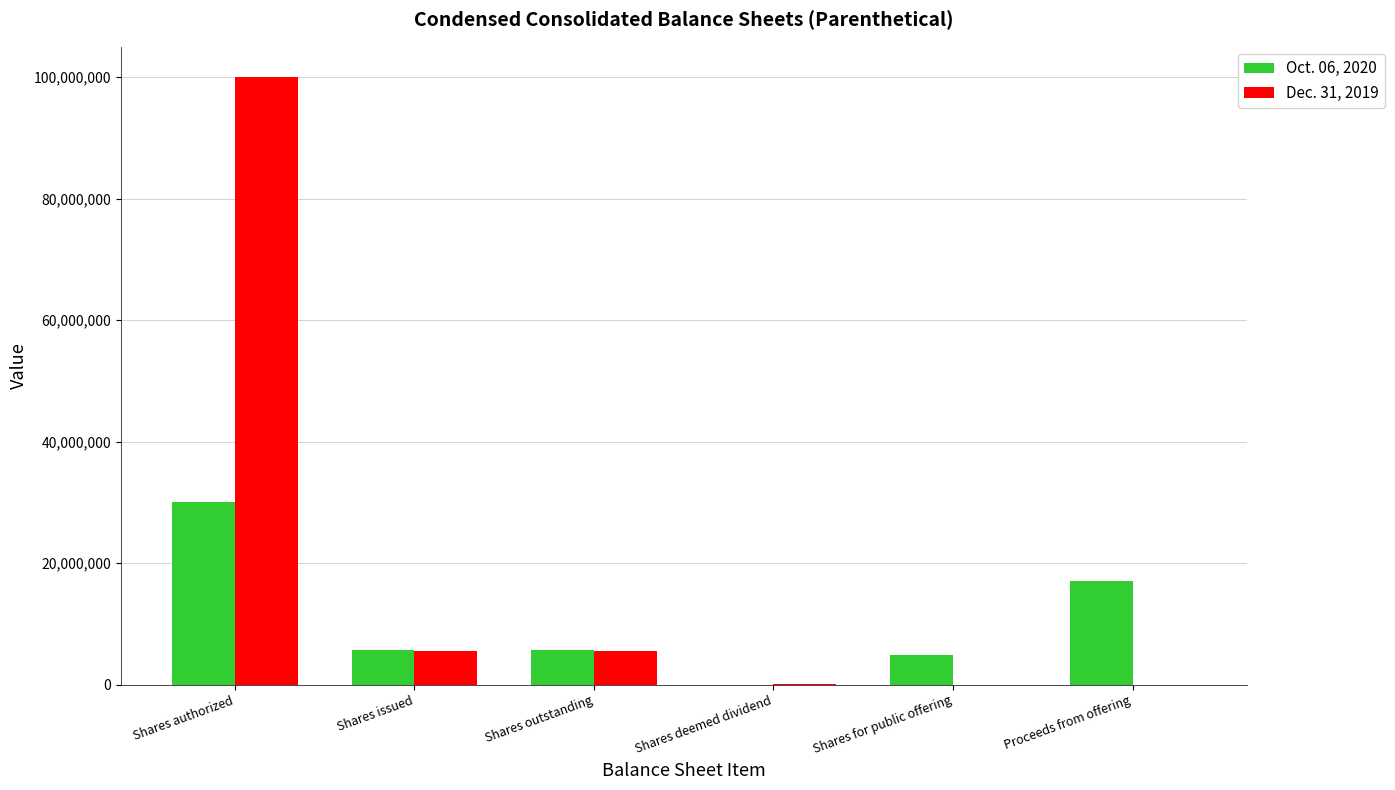

What is the total value across all series at Shares authorized?

130000000